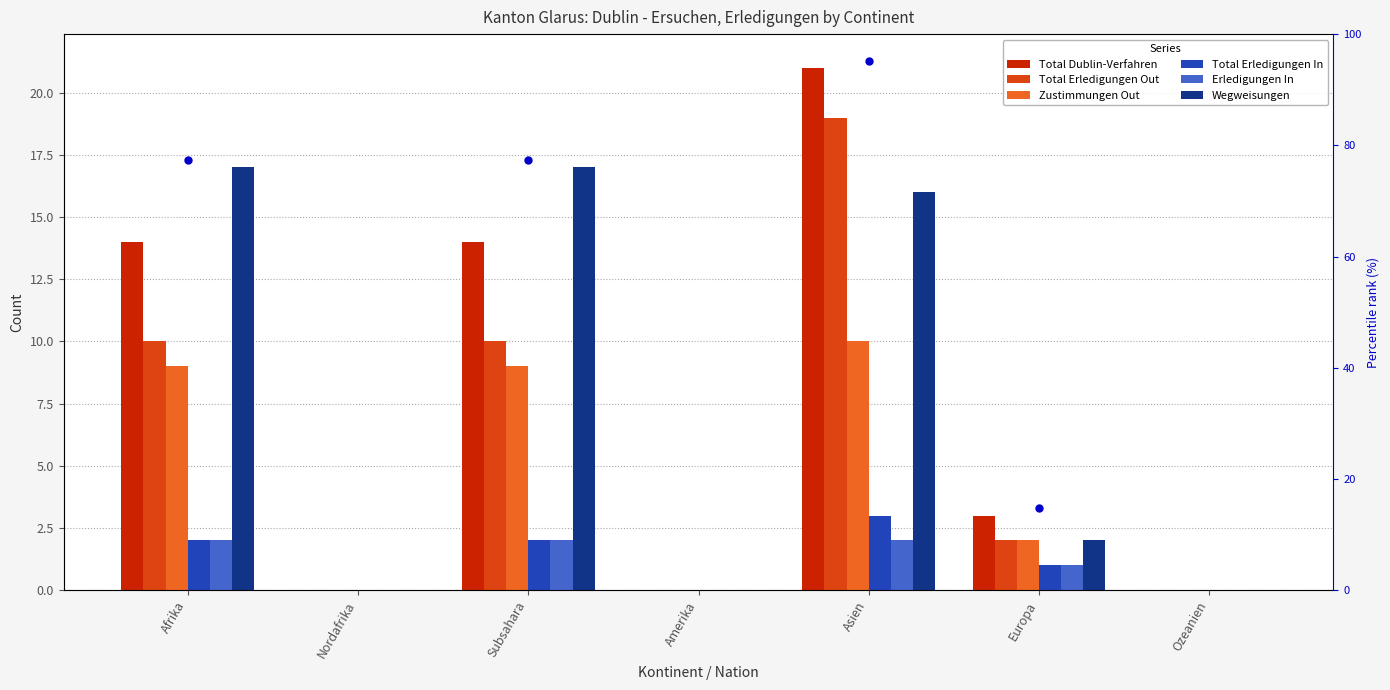

What is the label of the 6th bar from the left?

Europa